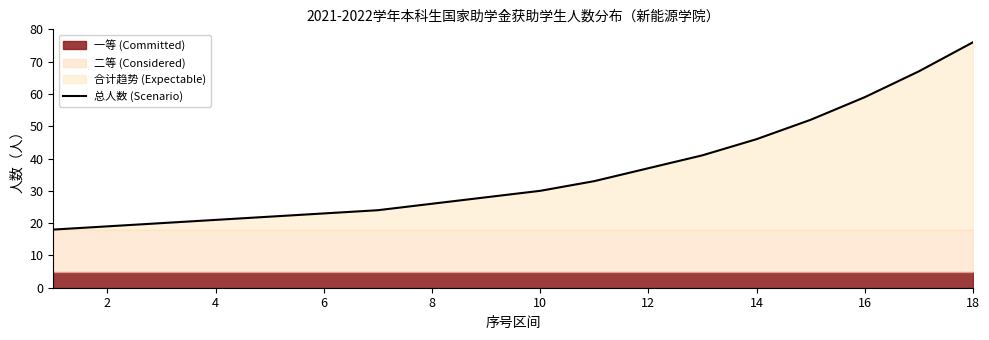

The value of 总人数 (Scenario) at 8 is 26. True or false?

True